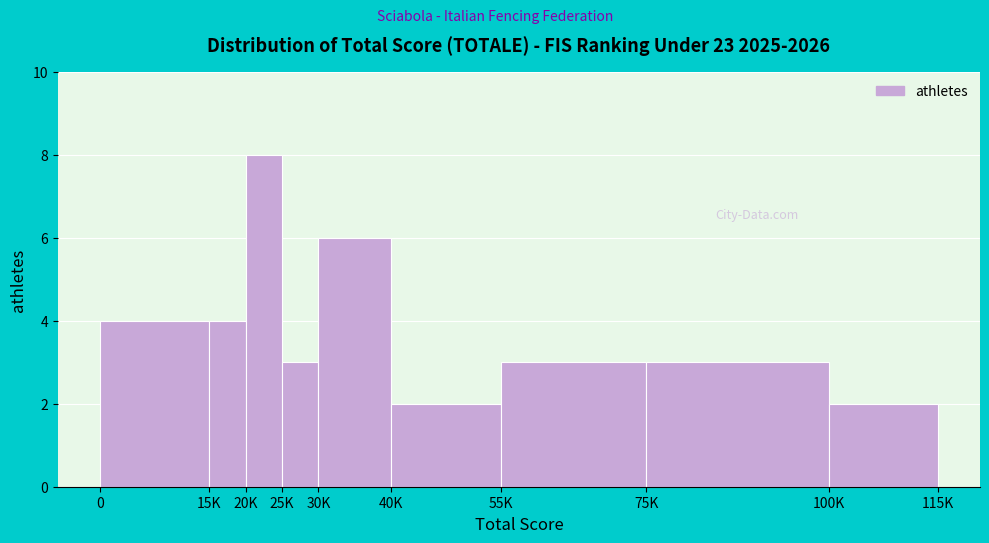

Reading left to right, transcribe all the data shown in this chart.

4	4	8	3	6	2	3	3	2